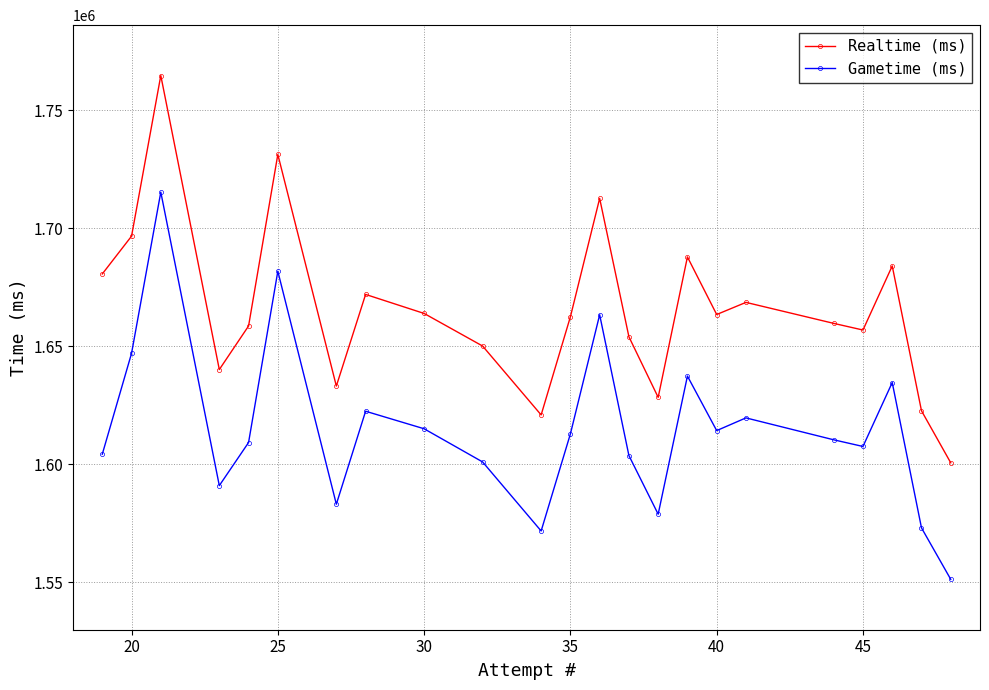

True or false: Gametime (ms) and Realtime (ms) intersect in this chart.

False